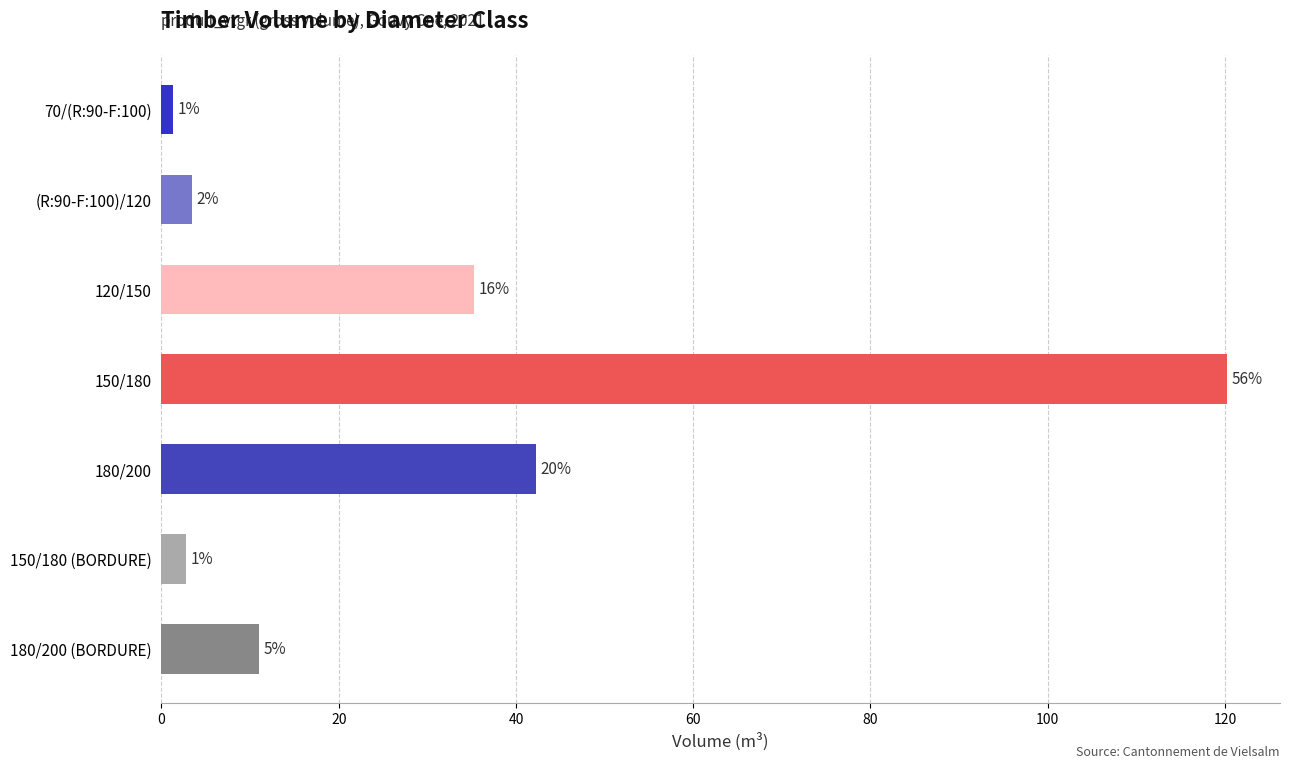

How many bars are there in total?

7